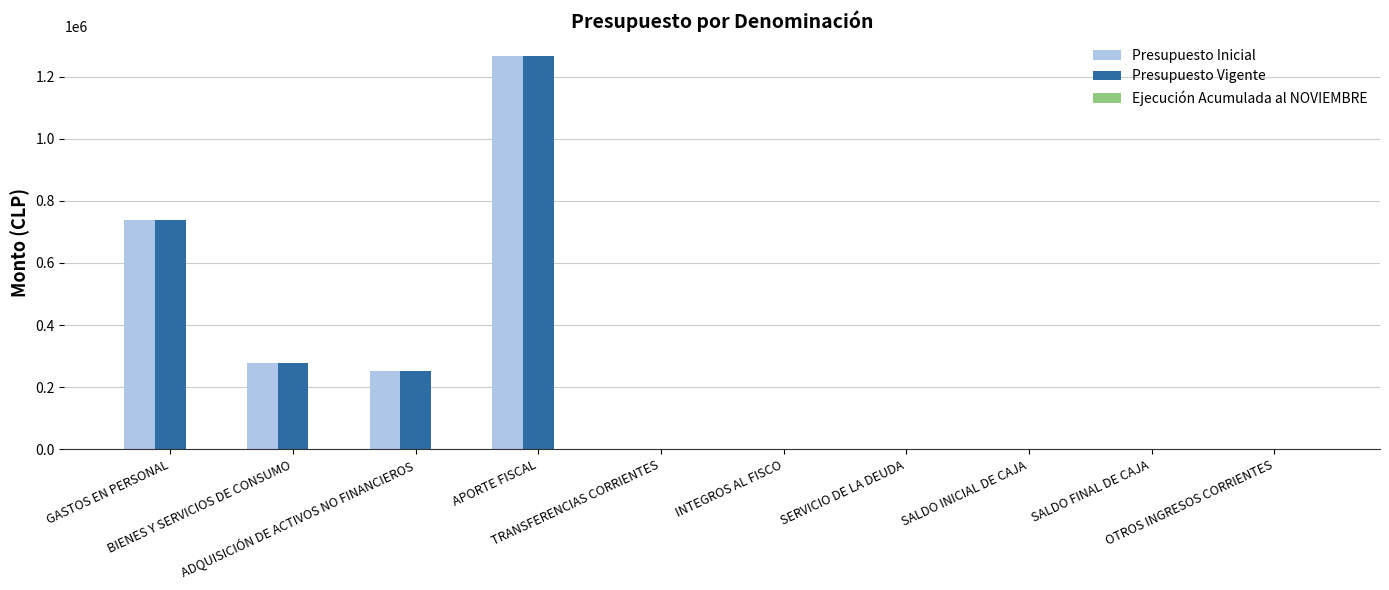

What is the sum of all Presupuesto Vigente values?

2533918